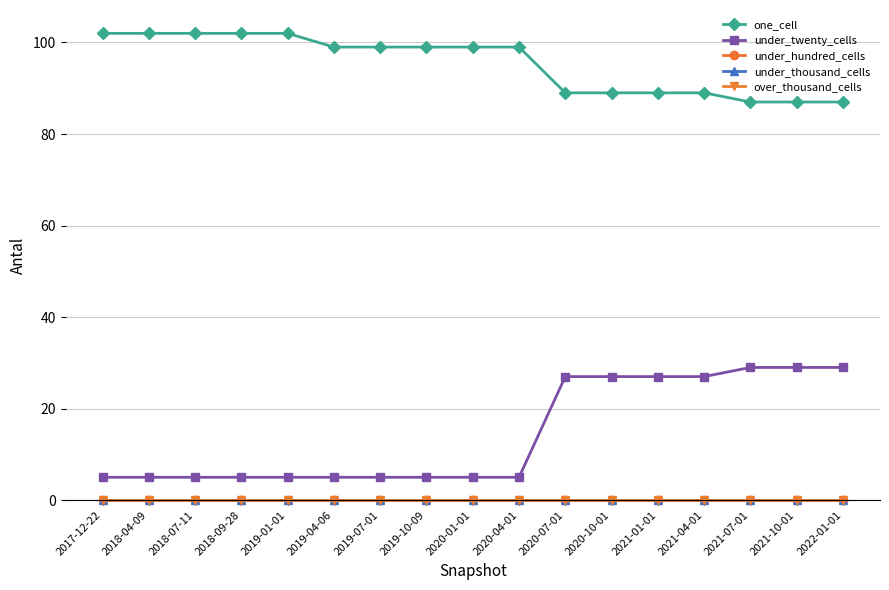

Which category has the highest value in the under_hundred_cells series?

2017-12-22